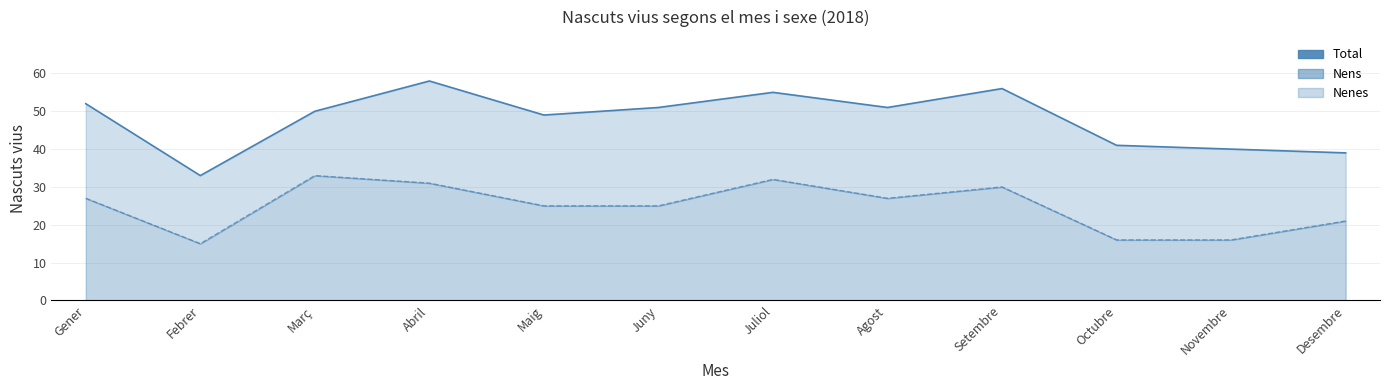

What is the sum of all values?

575